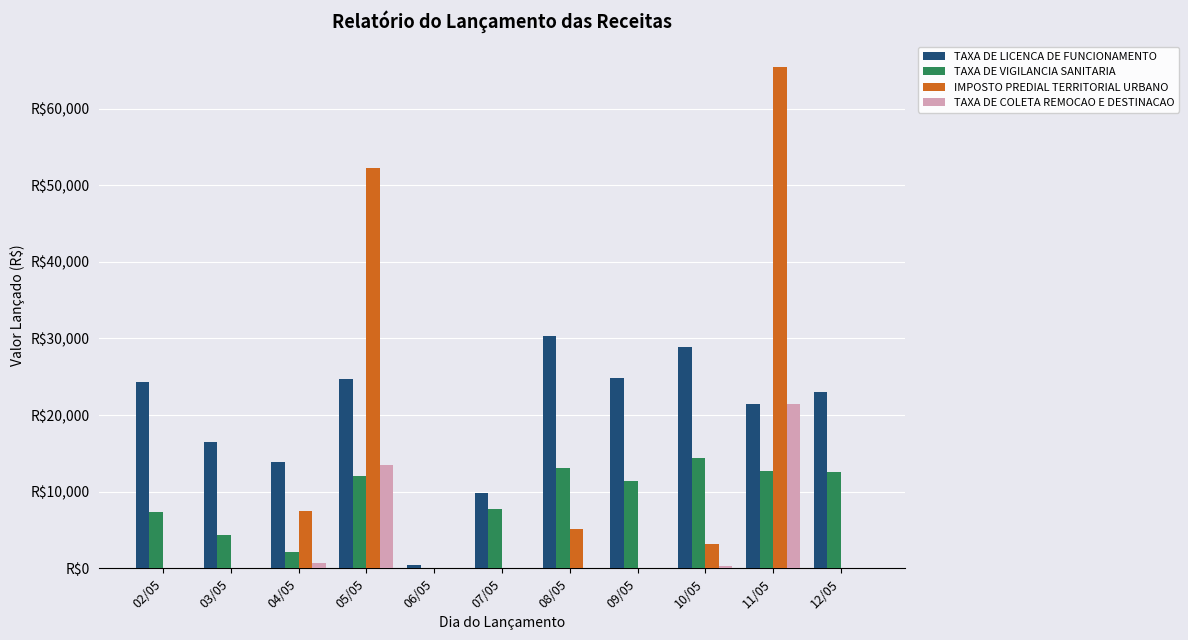

What are all the series names shown in the legend?

TAXA DE LICENCA DE FUNCIONAMENTO, TAXA DE VIGILANCIA SANITARIA, IMPOSTO PREDIAL TERRITORIAL URBANO, TAXA DE COLETA REMOCAO E DESTINACAO